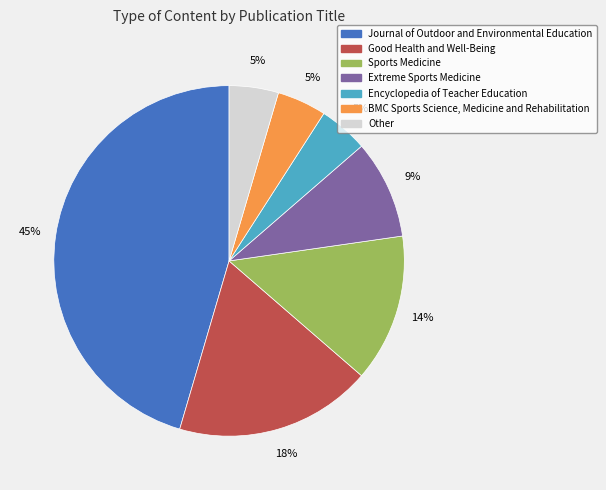

To the nearest percent, what portion does Journal of Outdoor and Environmental Education represent?

45%